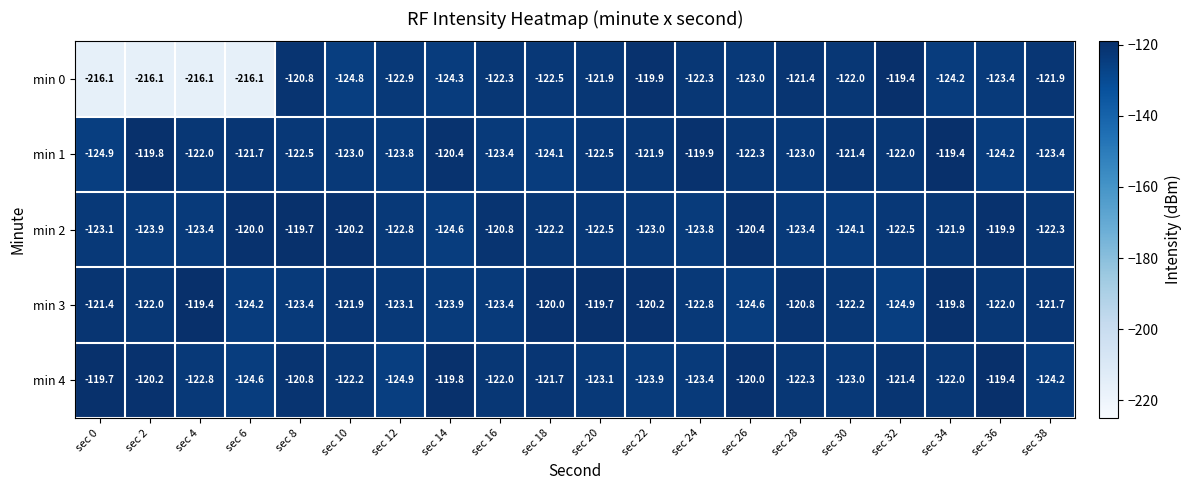

At sec 38, list the series in order from smallest to largest.

min 4, min 1, min 2, min 0, min 3